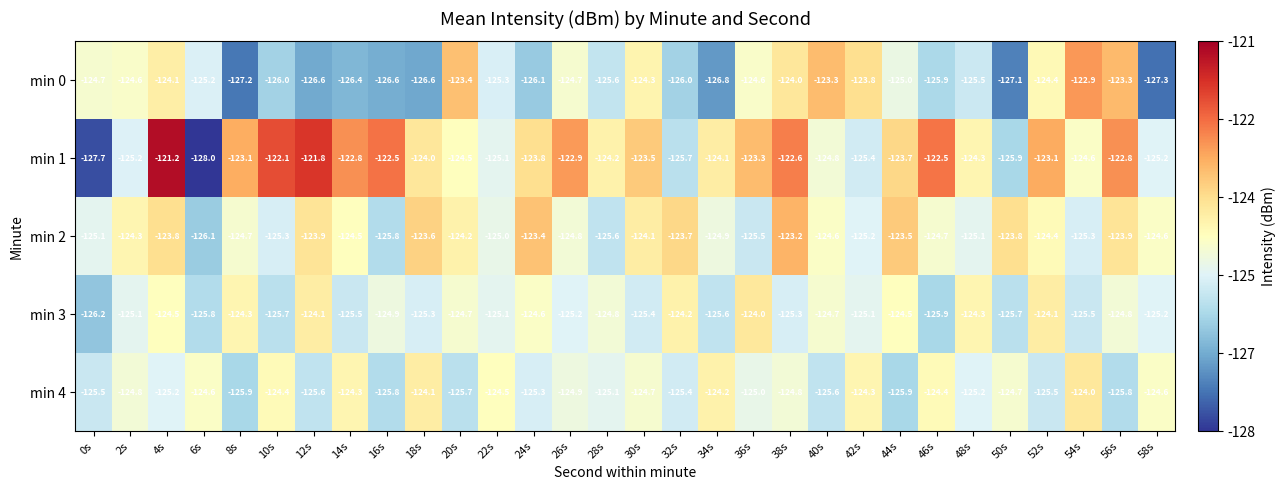

What is the average value of the min 4 series?

-125.0